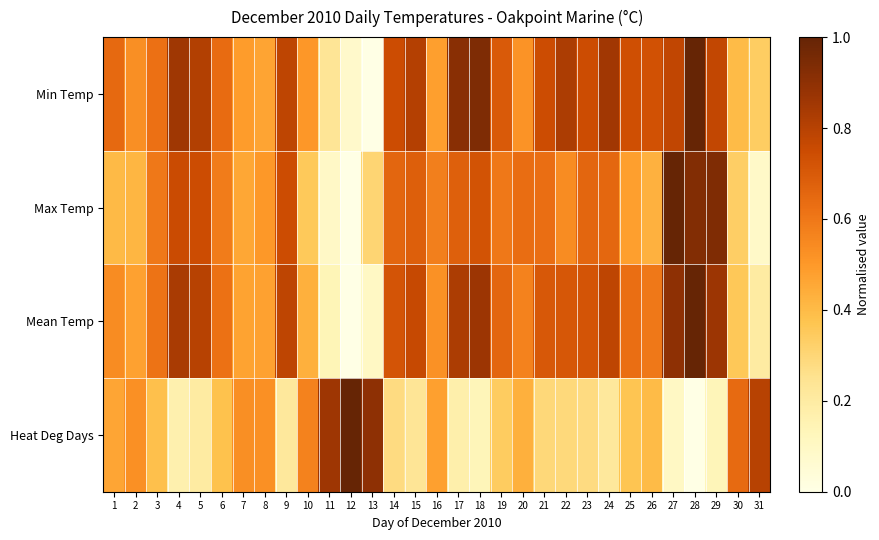

How many series are shown in this chart?

4